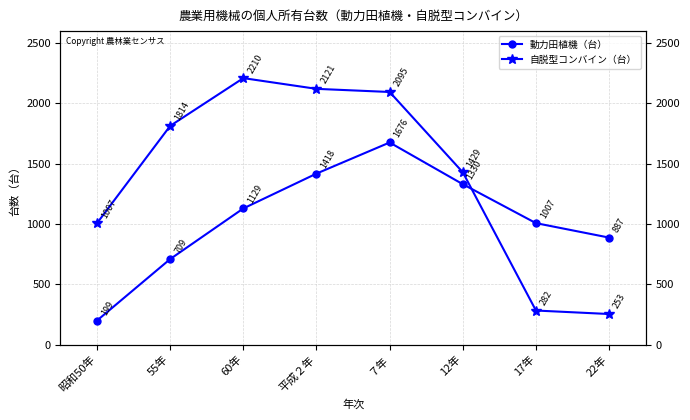

What is the difference between the 動力田植機（台） values at 昭和50年 and 22年?

688